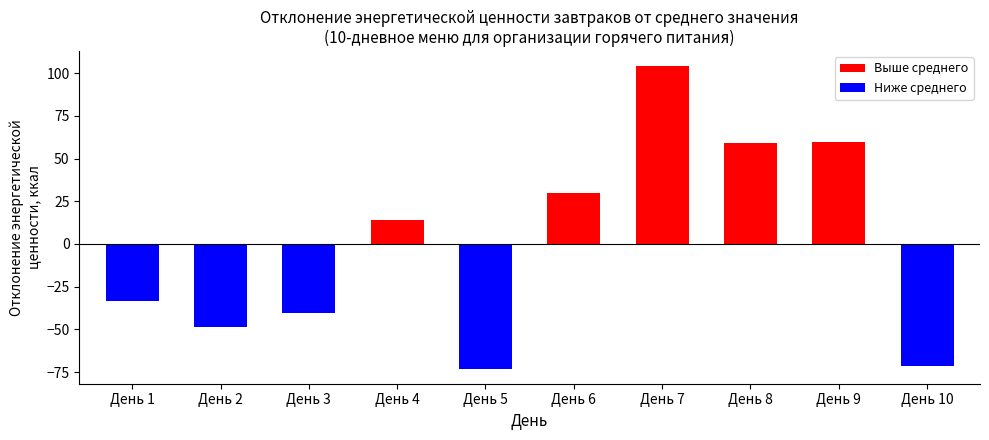

Which category has the highest value across all series?

День 7